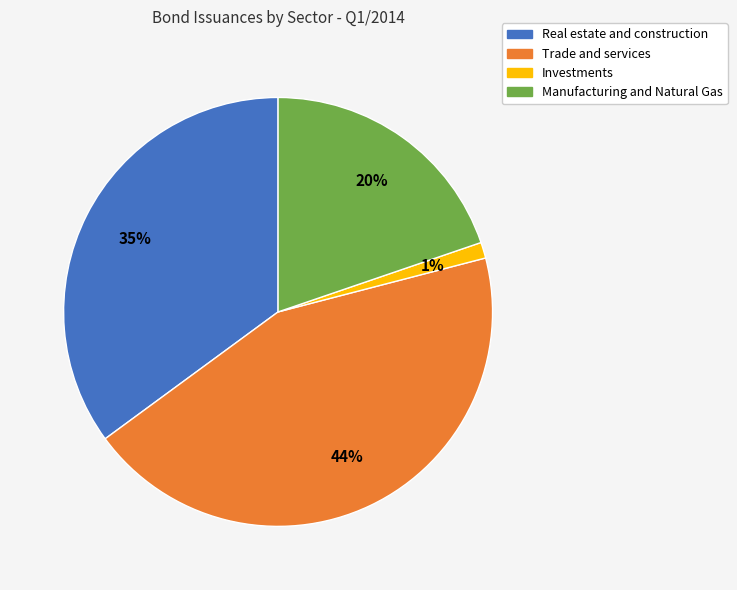

Does any single category account for the majority?

No